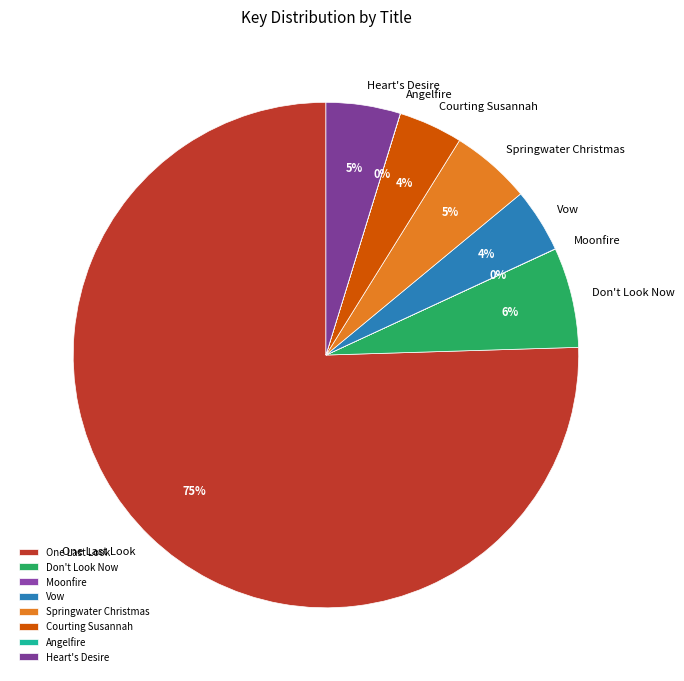

To the nearest percent, what percentage of the pie is Don't Look Now?

6%